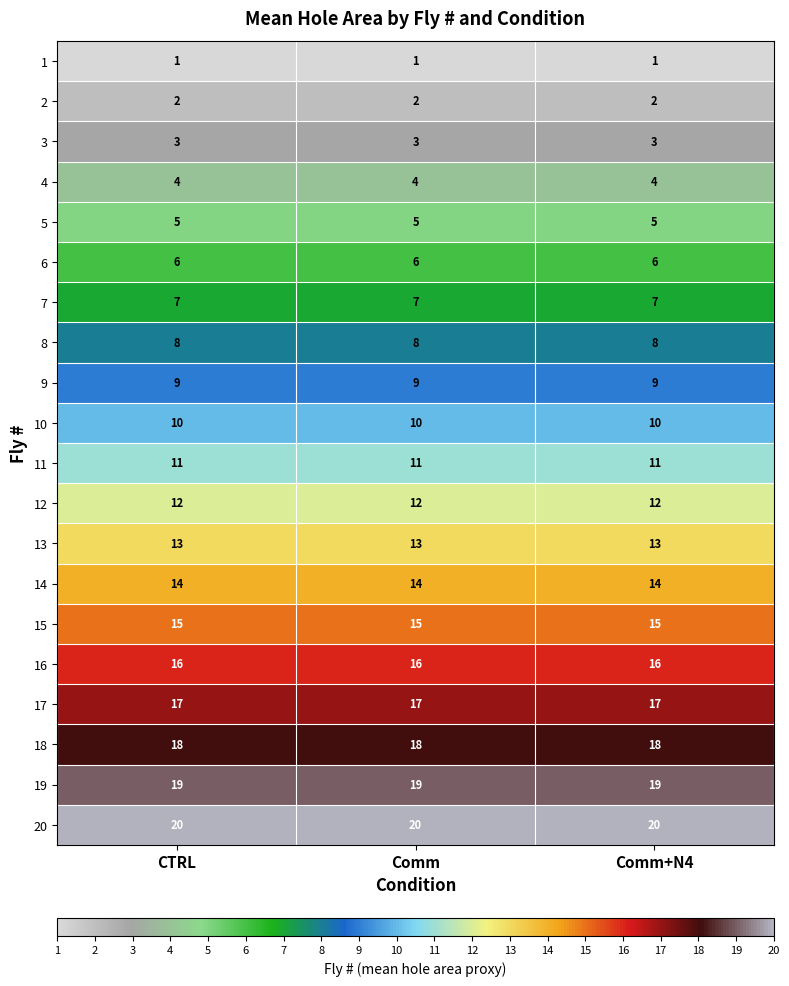

What is the total value across all series at Comm?

210